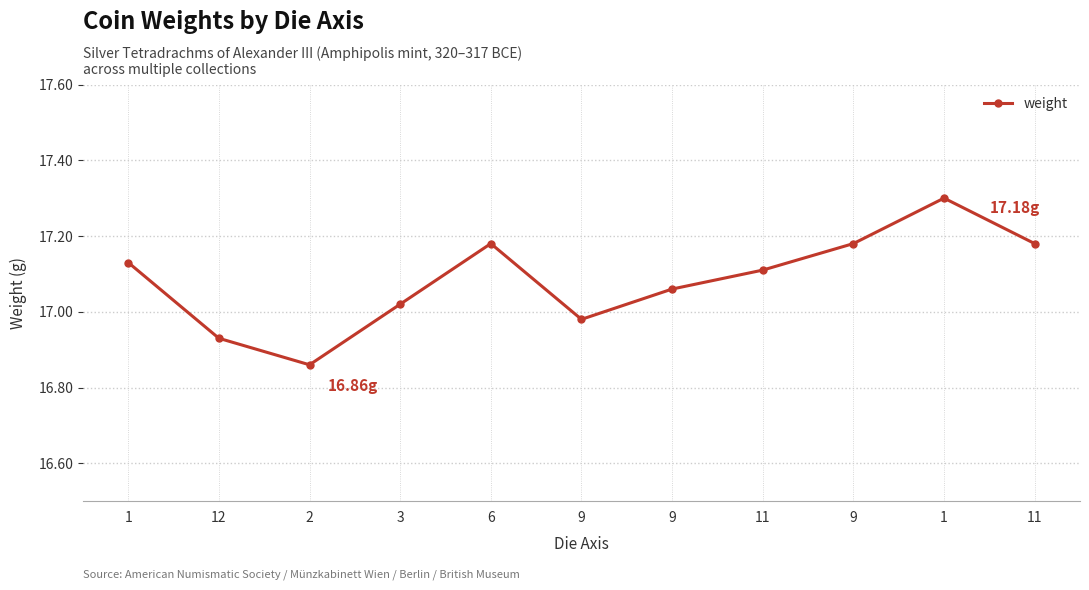

How many lines are shown in the chart?

1